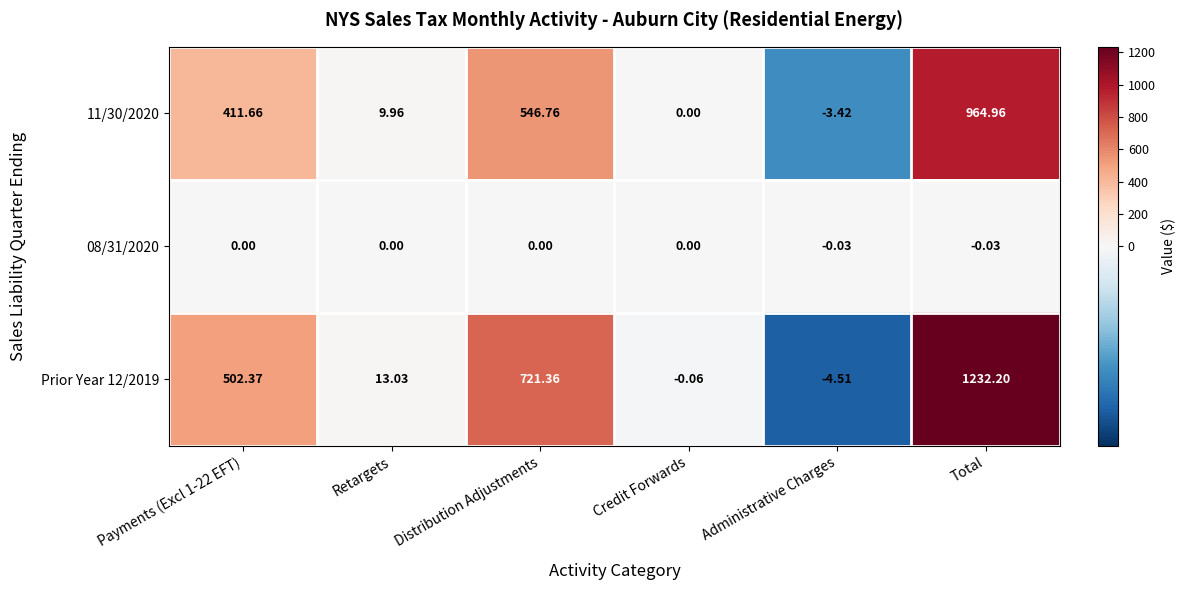

Which category has the lowest value across all series?

Administrative Charges